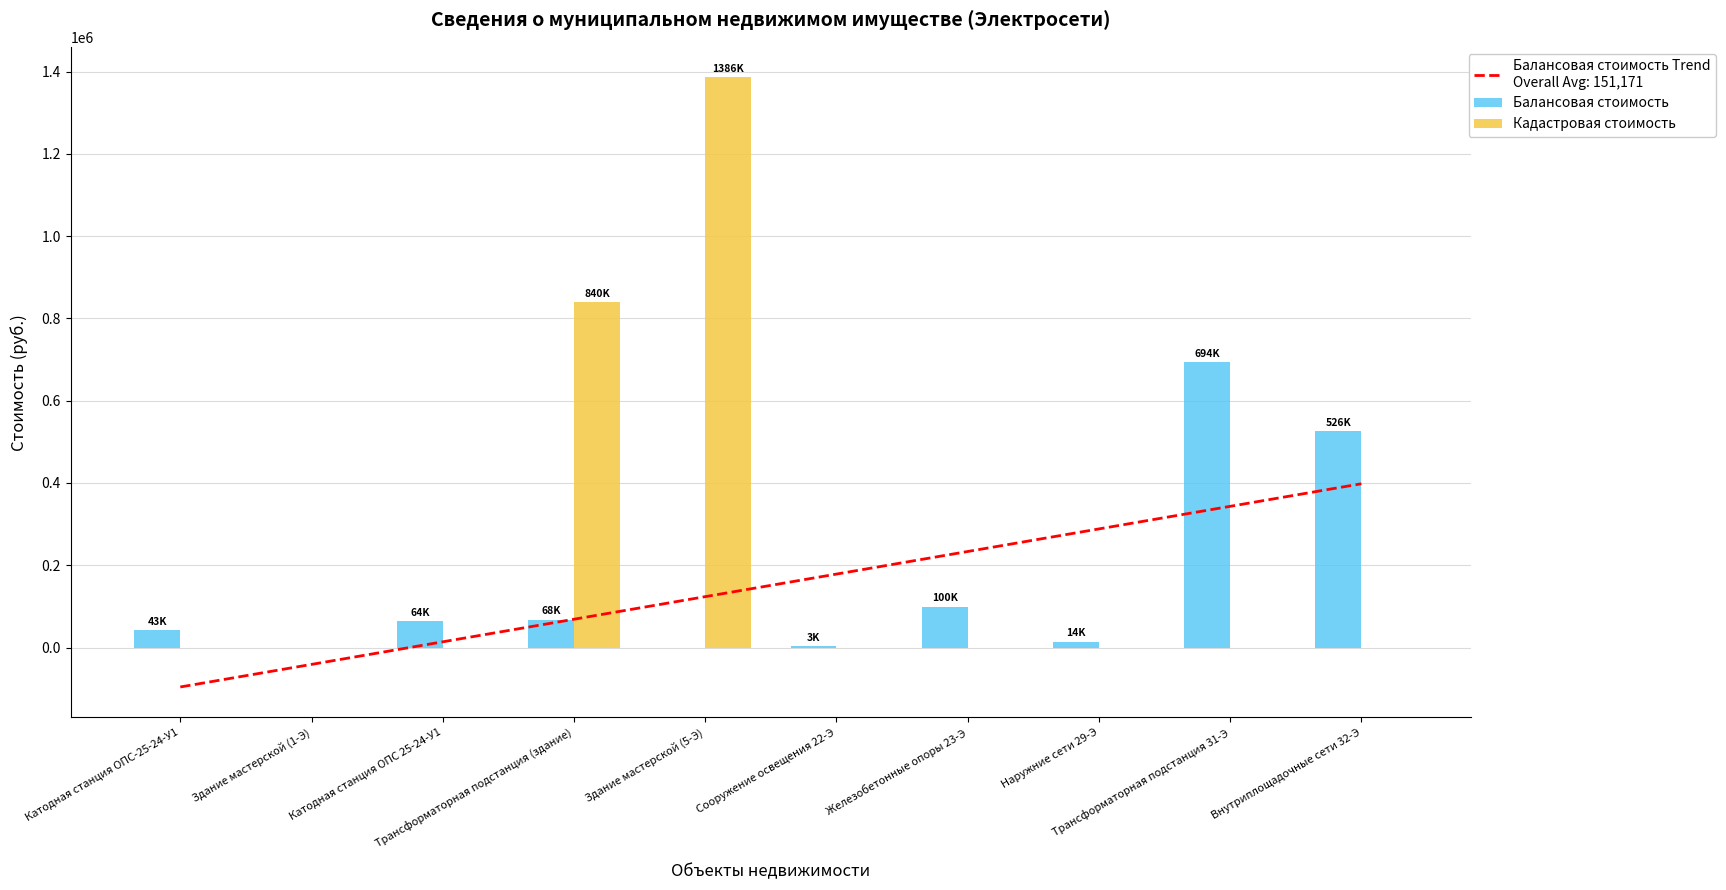

What is the greatest value displayed?

1386000.0